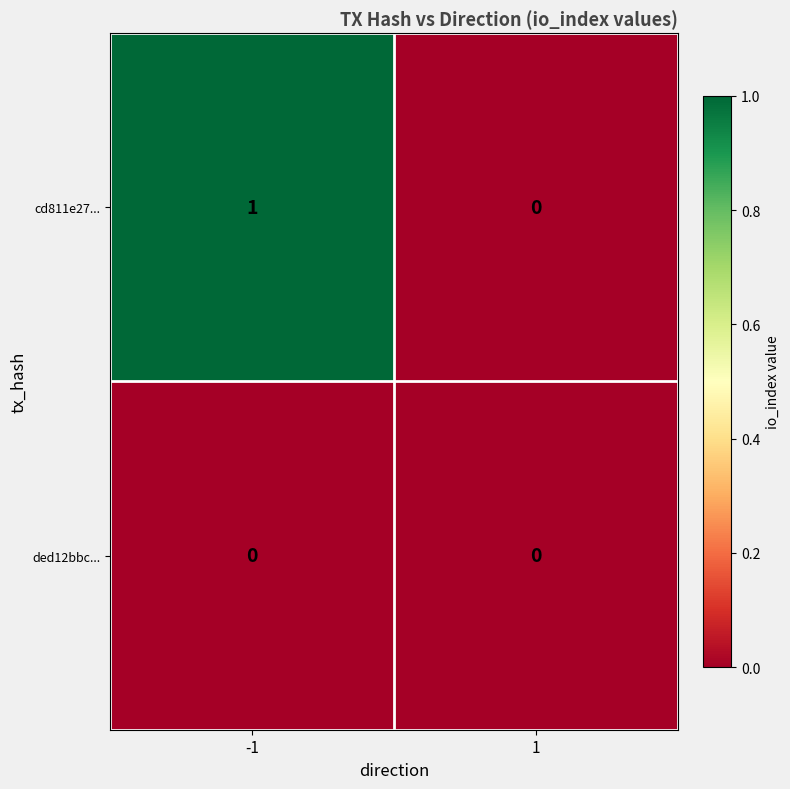

Which series has the largest range (max minus min)?

cd811e27...